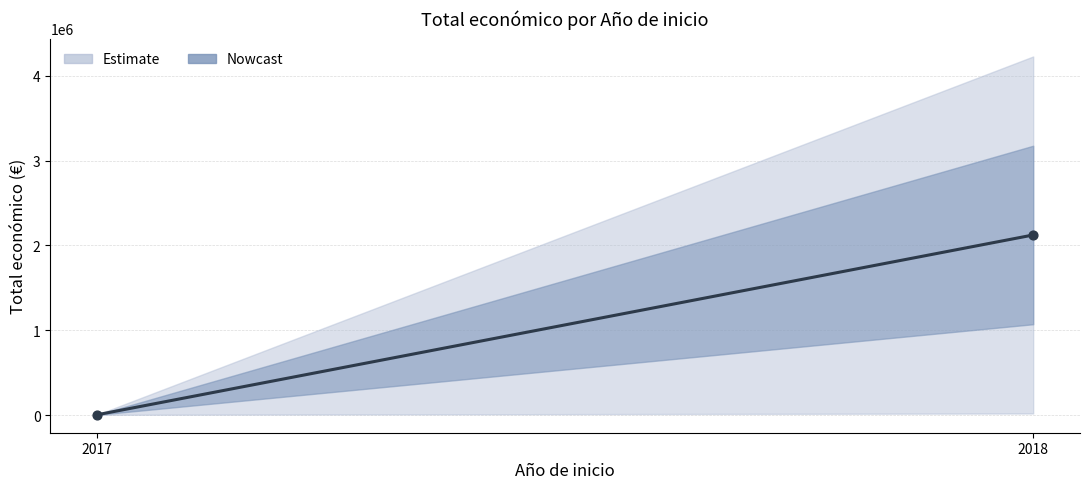

What is the range of Y values (max minus min)?

2118348.5